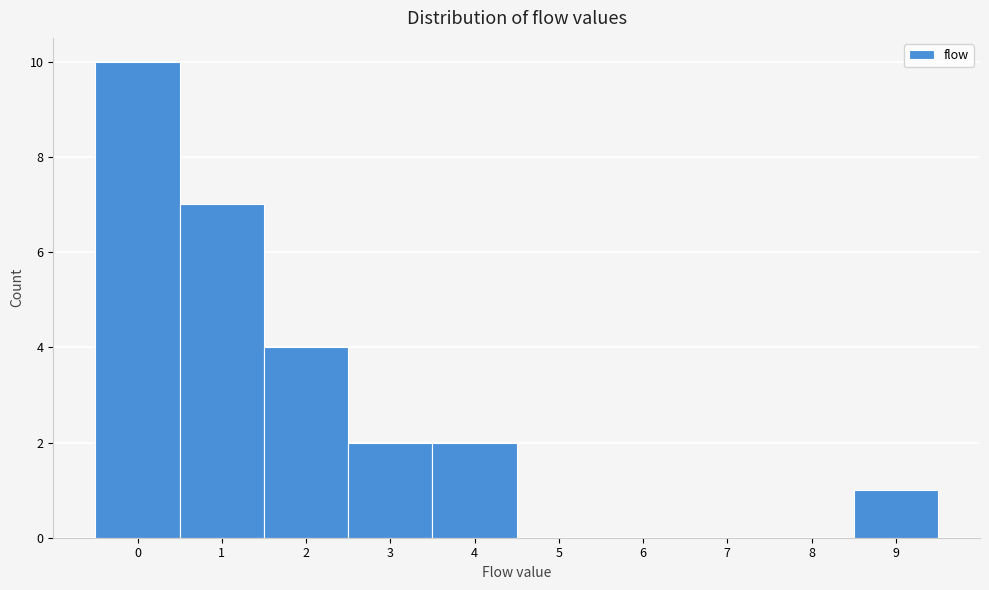

Which range on the x-axis has the tallest bar?

-0.5 to 0.5